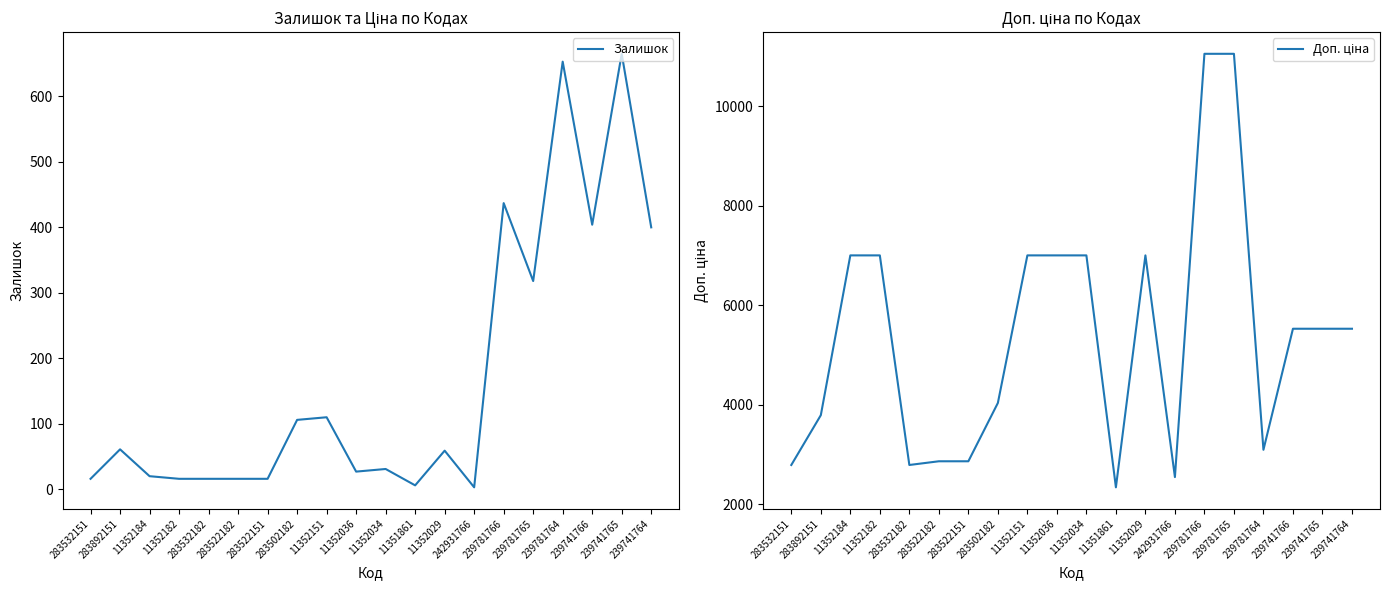

Rank the categories by Доп. ціна value from highest to lowest.

239781766, 239781765, 11352184, 11352182, 11352151, 11352036, 11352034, 11352029, 239741766, 239741765, 239741764, 283502182, 283892151, 239781764, 283522182, 283522151, 283532151, 283532182, 242931766, 11351861